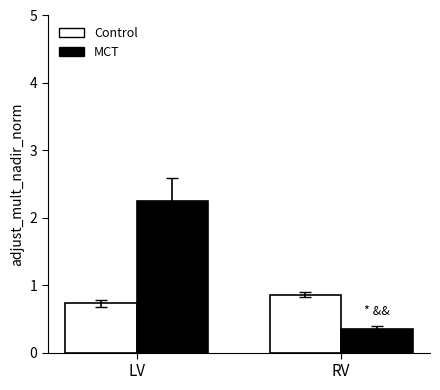

Which series has the largest range (max minus min)?

MCT